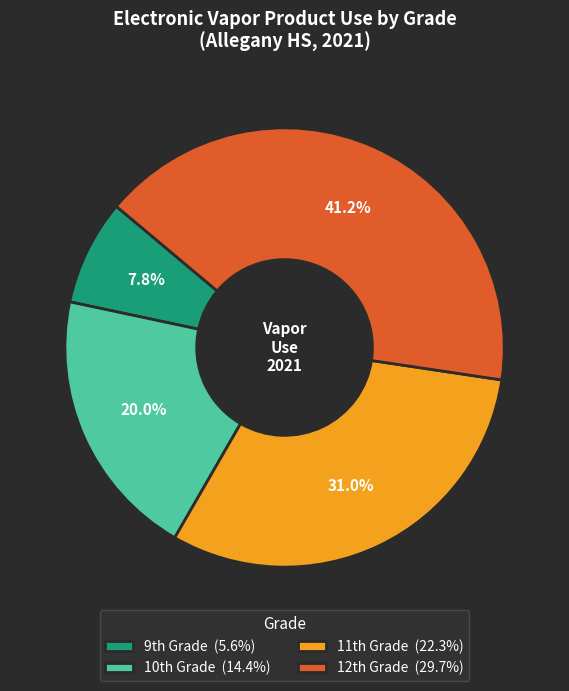

Is there any slice that represents more than half of the pie?

No